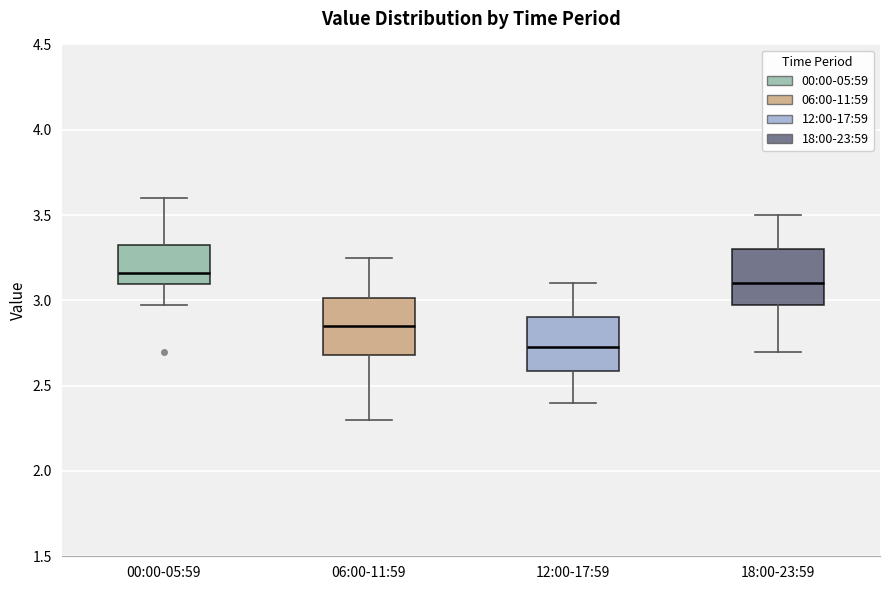

Reading left to right, read every box against the y-axis: the position of its median line, the range the box covers, and the ends of its whiskers. The values are not printed on the chart, so give them approximately, as read against the axis.

00:00-05:59: median 3.15, box 3.10 to 3.35, whiskers 2.95 to 3.60
06:00-11:59: median 2.85, box 2.70 to 3.00, whiskers 2.30 to 3.25
12:00-17:59: median 2.75, box 2.60 to 2.90, whiskers 2.40 to 3.10
18:00-23:59: median 3.10, box 3.00 to 3.30, whiskers 2.70 to 3.50